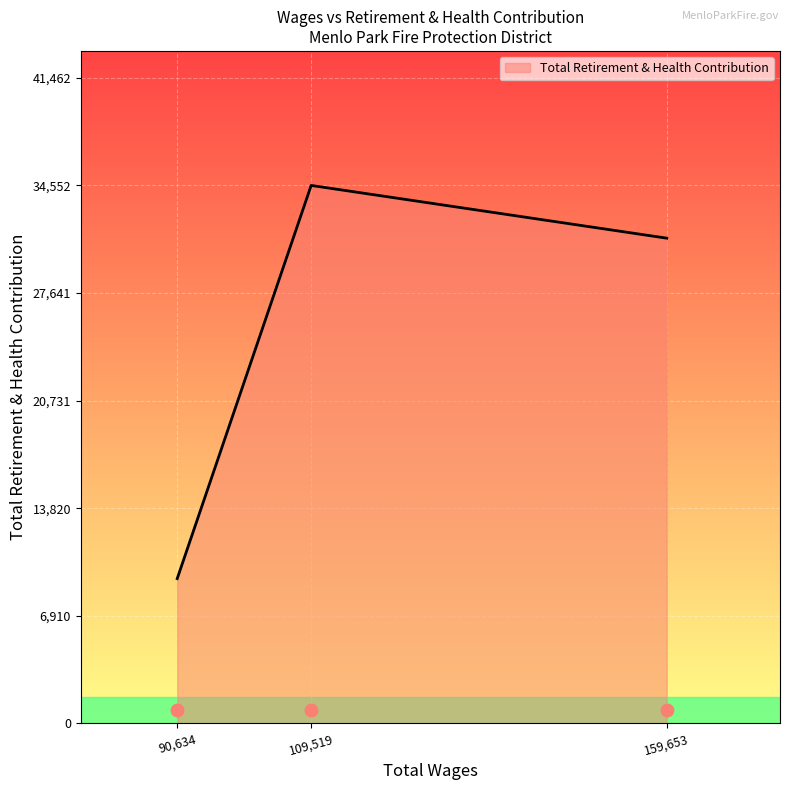

What is the change in value from 159653.0 to 90634.0?

-21865